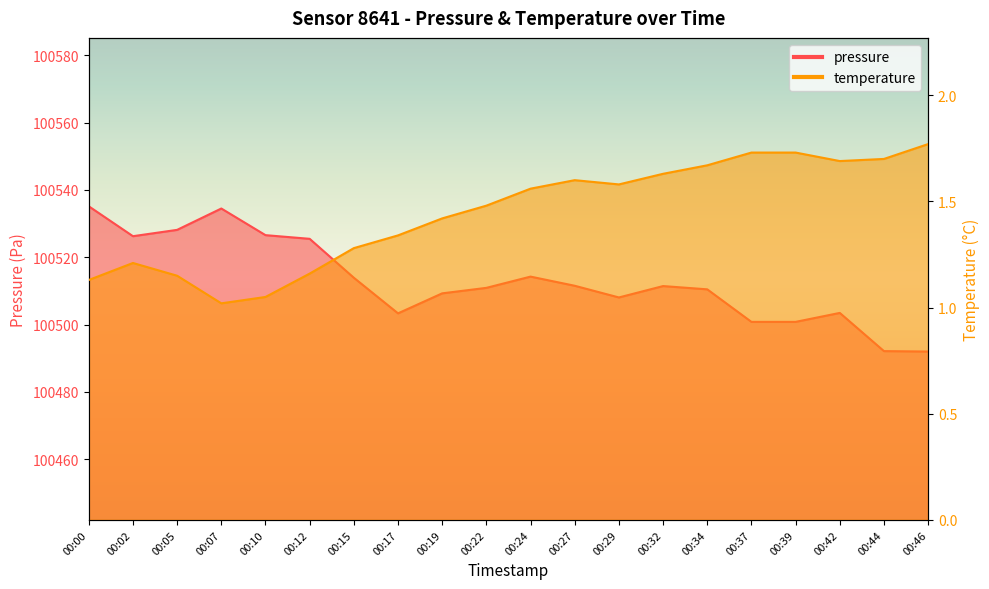

What is the minimum value shown in the chart?

1.0